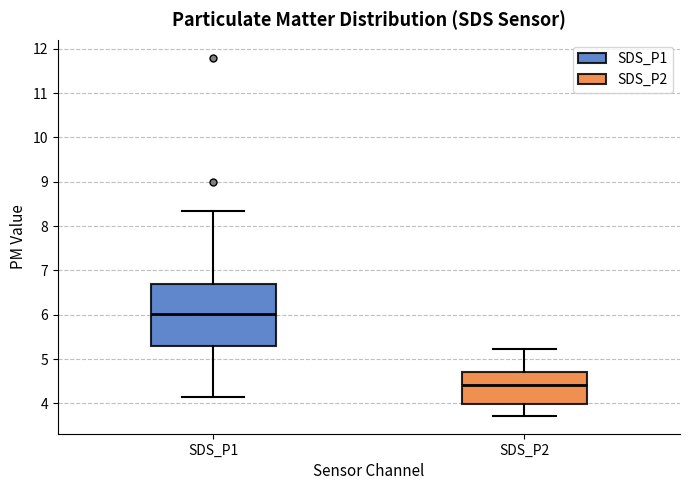

Reading left to right, transcribe this box plot: for each box, give where its median line is, the range the box spans, and where its two whiskers end, as read against the y-axis. The values are not printed on the chart, so give them approximately, as read against the axis.

SDS_P1: median 6.0, box 5.3 to 6.7, whiskers 4.2 to 8.4
SDS_P2: median 4.4, box 4.0 to 4.7, whiskers 3.7 to 5.2